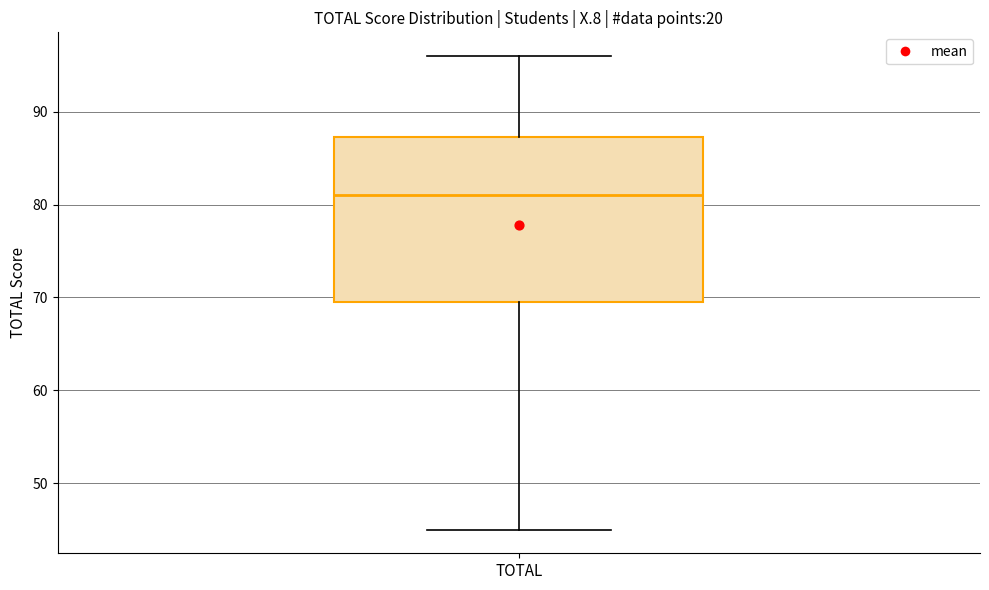

Where does the median line of the box for TOTAL sit on the y-axis? The values are not printed on the chart, so give them approximately, as read against the axis.

81